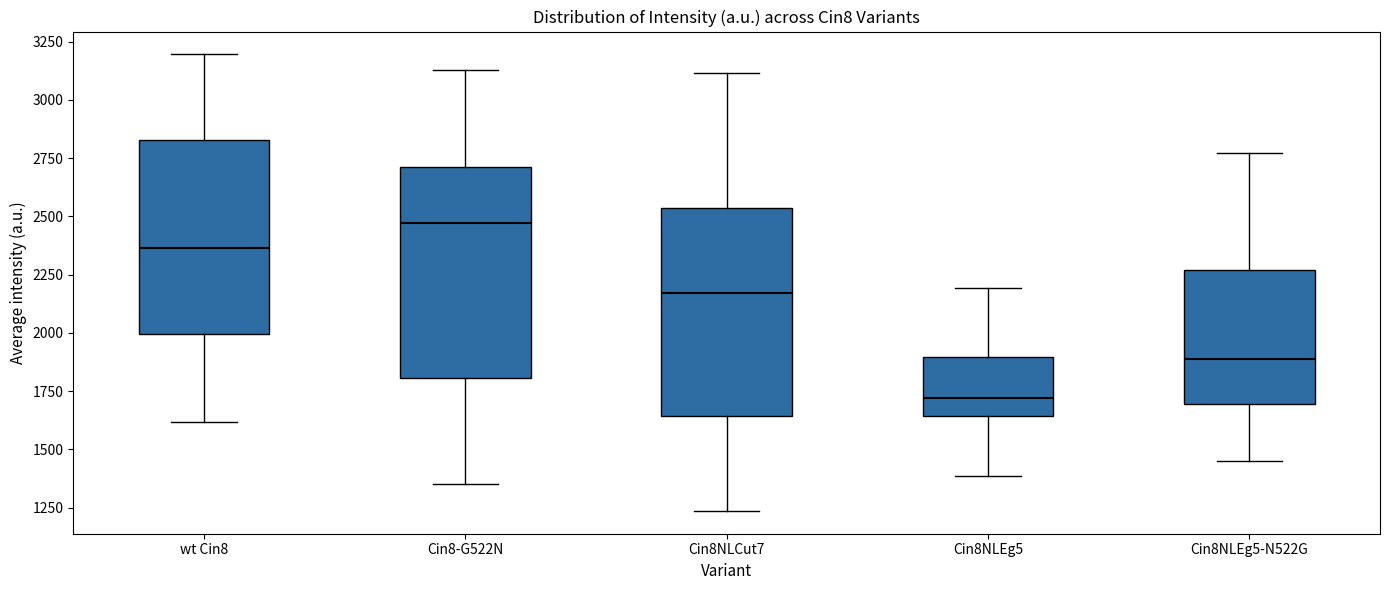

Reading left to right, transcribe this box plot: for each box, give where its median line is, the range the box spans, and where its two whiskers end, as read against the y-axis. The values are not printed on the chart, so give them approximately, as read against the axis.

wt Cin8: median 2350, box 2000 to 2850, whiskers 1600 to 3200
Cin8-G522N: median 2450, box 1800 to 2700, whiskers 1350 to 3150
Cin8NLCut7: median 2150, box 1650 to 2550, whiskers 1250 to 3100
Cin8NLEg5: median 1700, box 1650 to 1900, whiskers 1400 to 2200
Cin8NLEg5-N522G: median 1900, box 1700 to 2250, whiskers 1450 to 2750